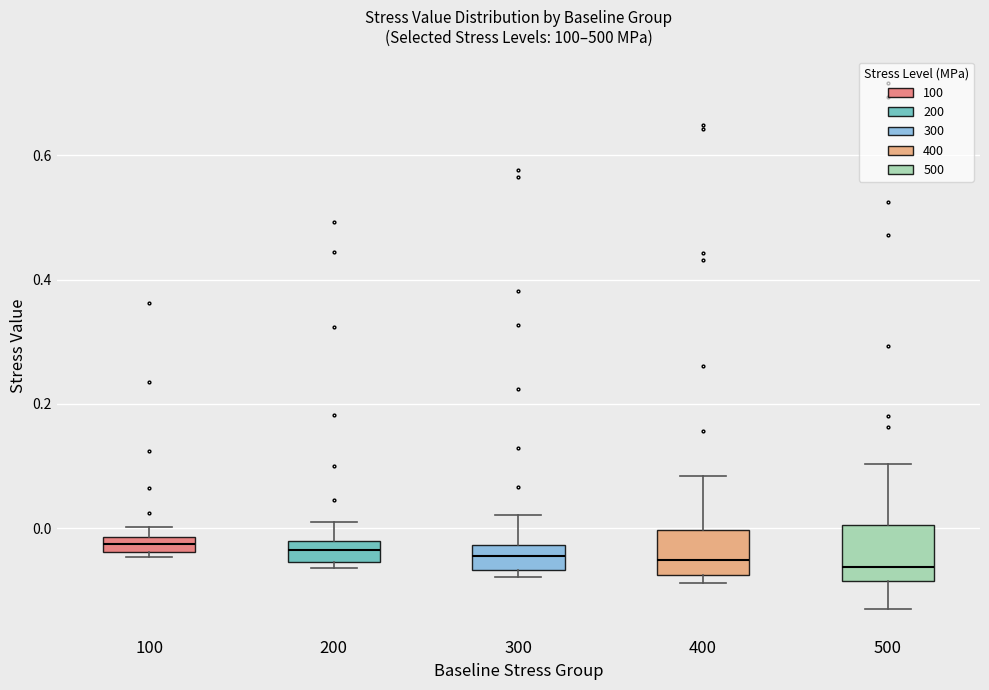

Where is the lower edge of the box at x = 100 on the y-axis? The values are not printed on the chart, so give them approximately, as read against the axis.

-0.04